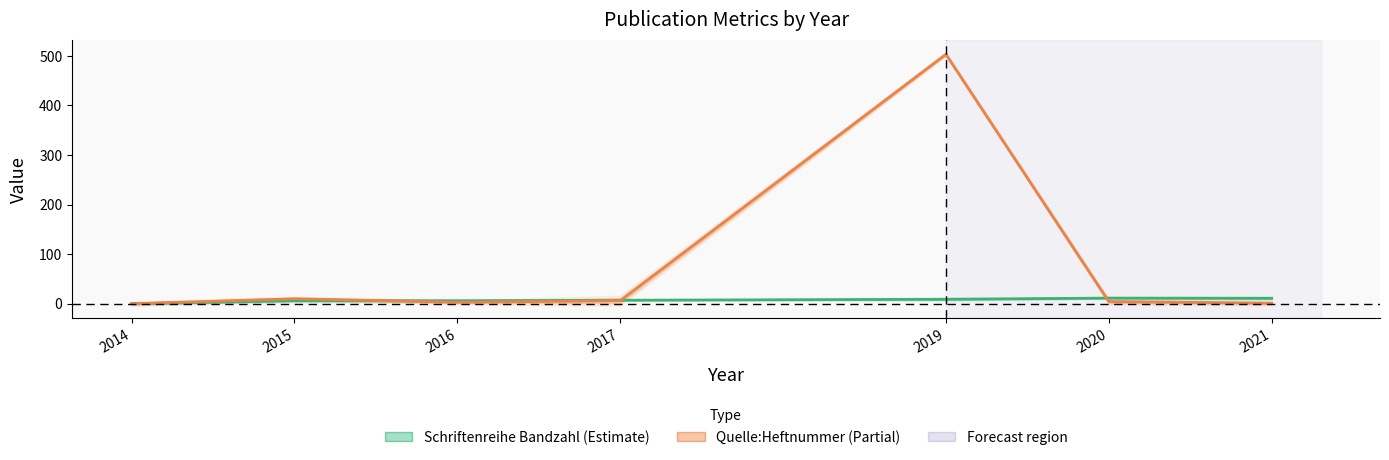

What is the average value of the Quelle:Heftnummer series?

75.3